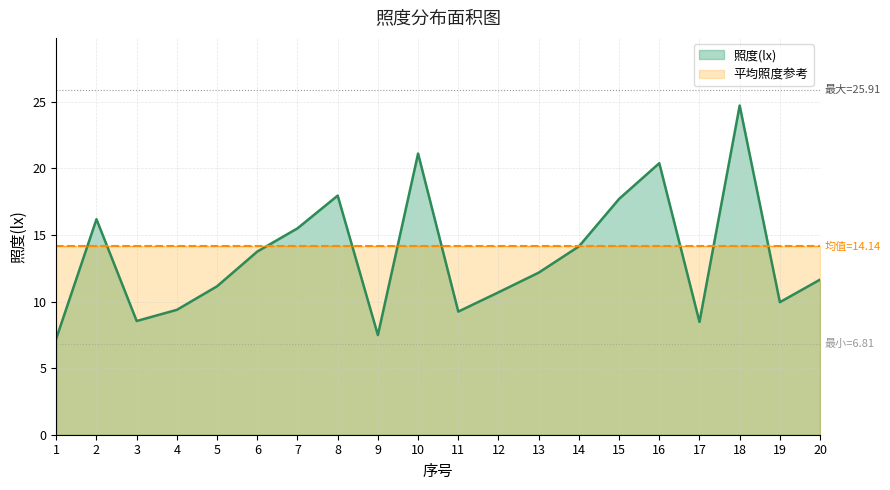

How many lines are shown in the chart?

2